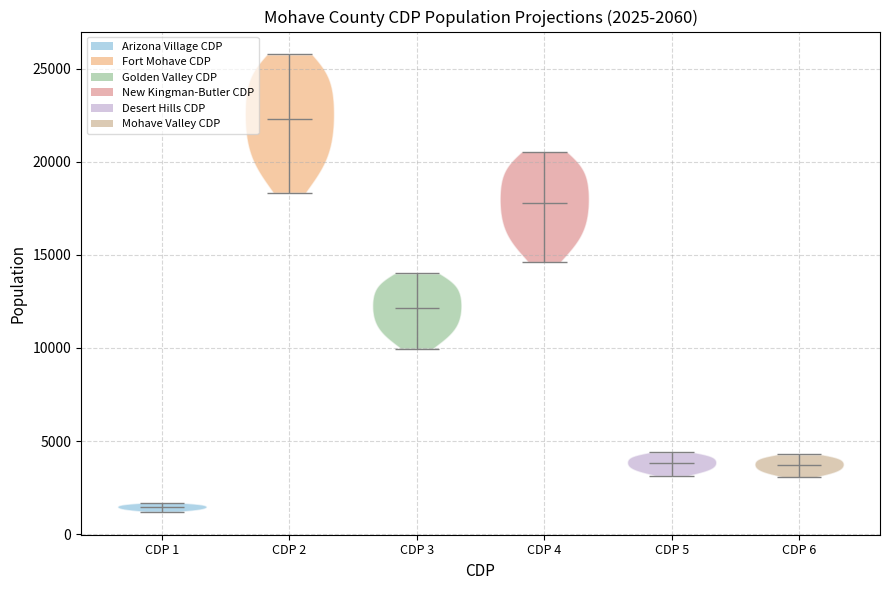

Which violin has the lowest median line?

CDP 1